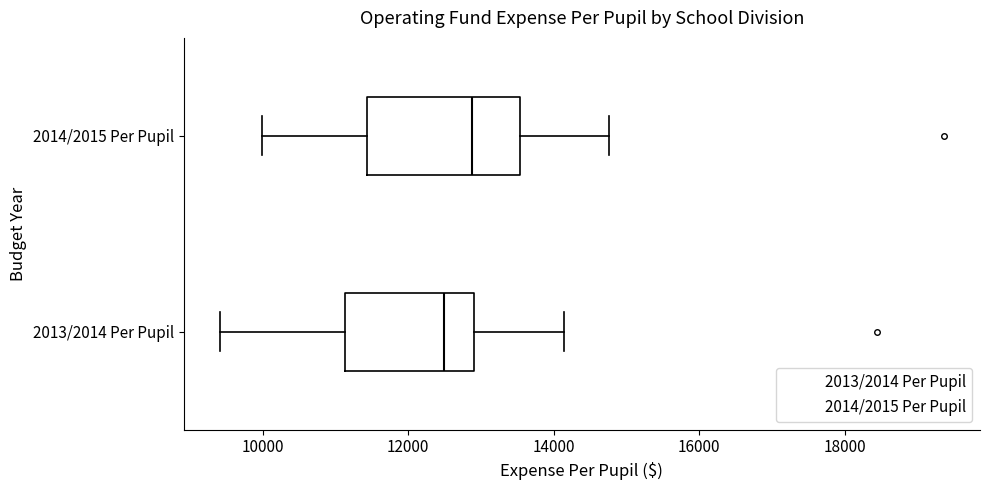

Reading bottom to top, transcribe this box plot: for each box, give where its median line is, the range the box spans, and where its two whiskers end, as read against the x-axis. The values are not printed on the chart, so give them approximately, as read against the axis.

2013/2014 Per Pupil: median 12400, box 11200 to 13000, whiskers 9400 to 14200
2014/2015 Per Pupil: median 12800, box 11400 to 13600, whiskers 10000 to 14800